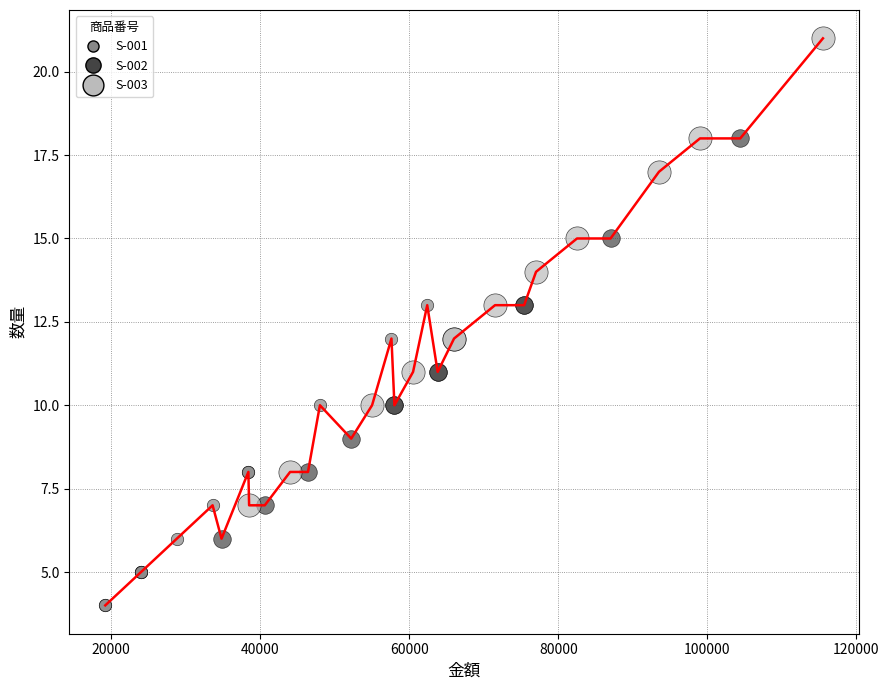

What are all the series names shown in the legend?

S-001, S-002, S-003